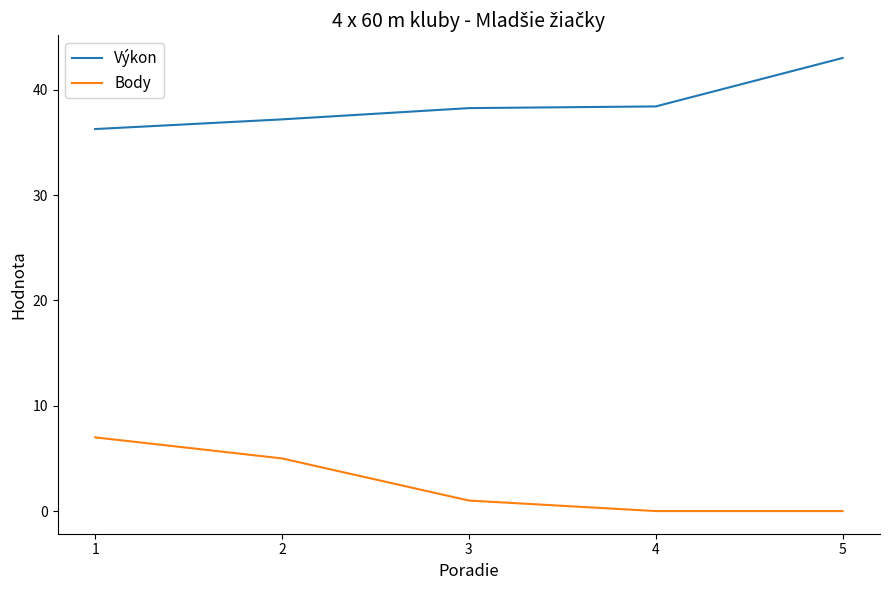

What is the spread (max minus min) of values at 3?

37.3